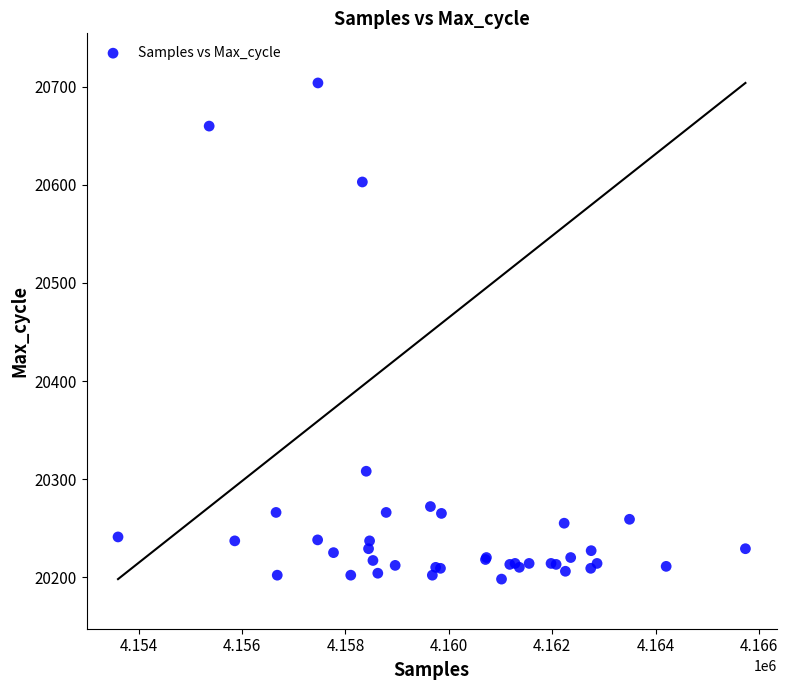

What Y value in the scatter plot is closest to 20451?

20308